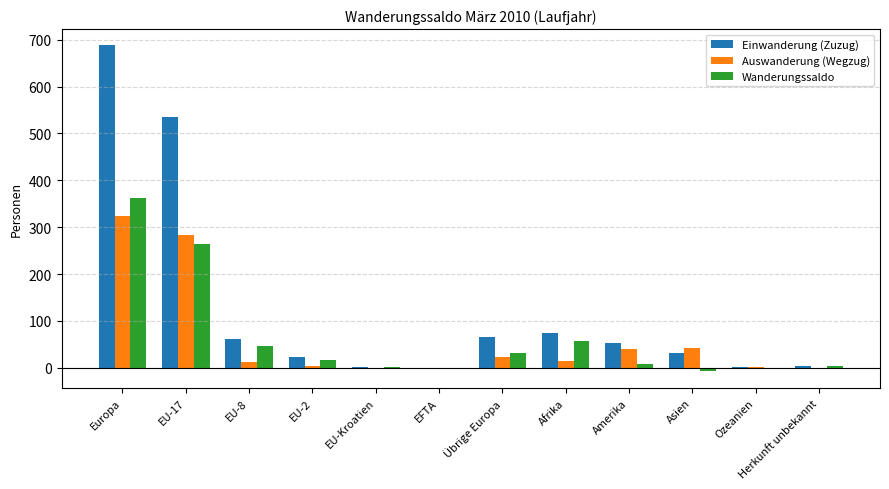

At which category is the sum across all series the highest?

Europa